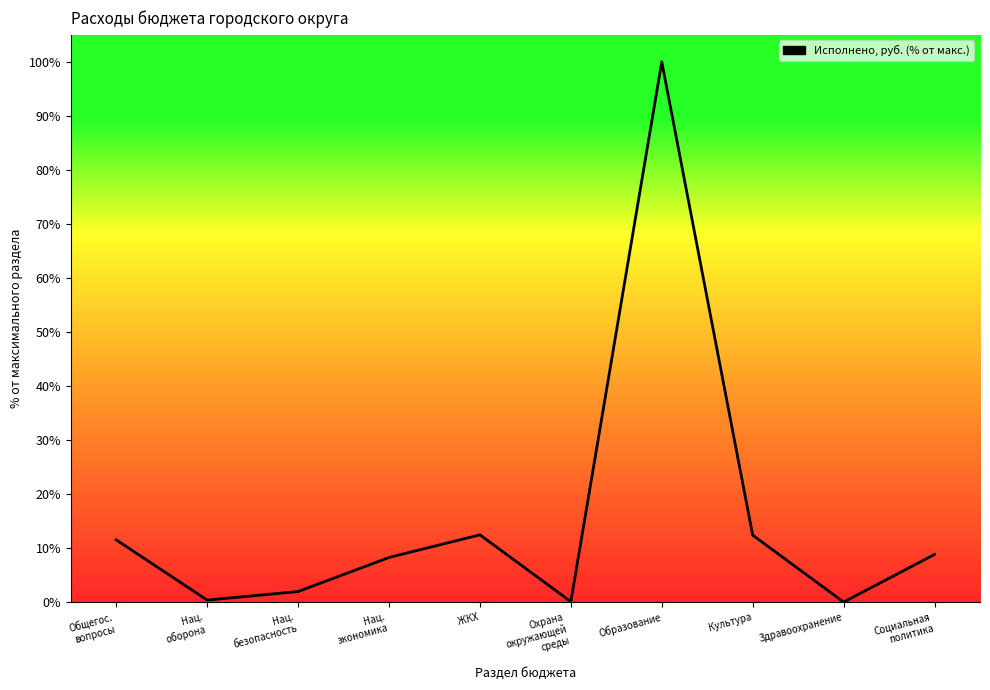

Does the chart display data point markers on the line(s)?

No